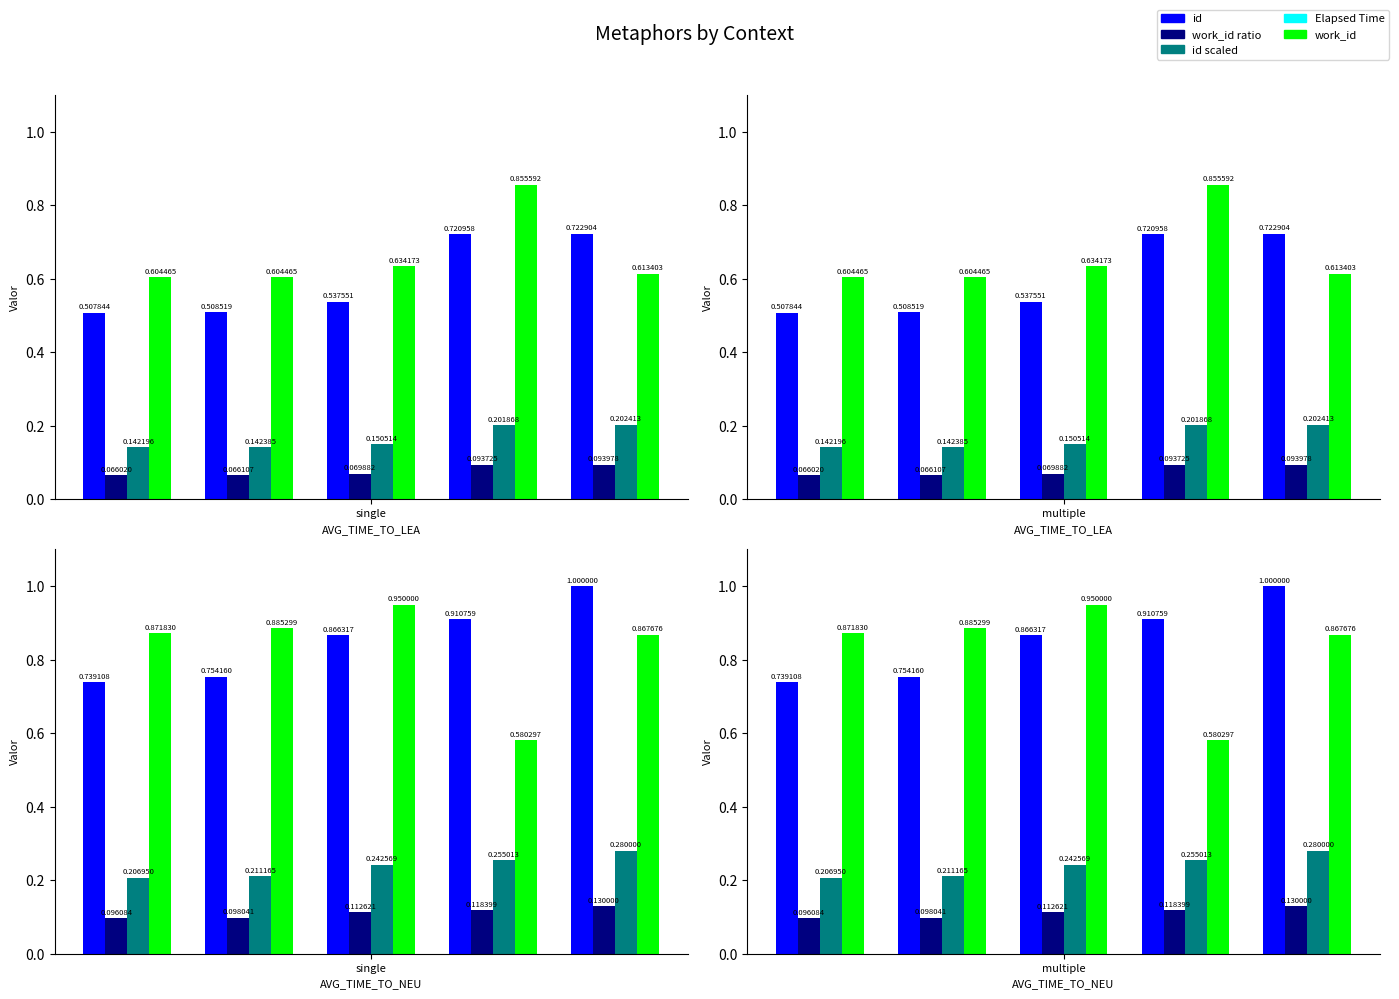

At which category does the chart reach its minimum across all series?

single